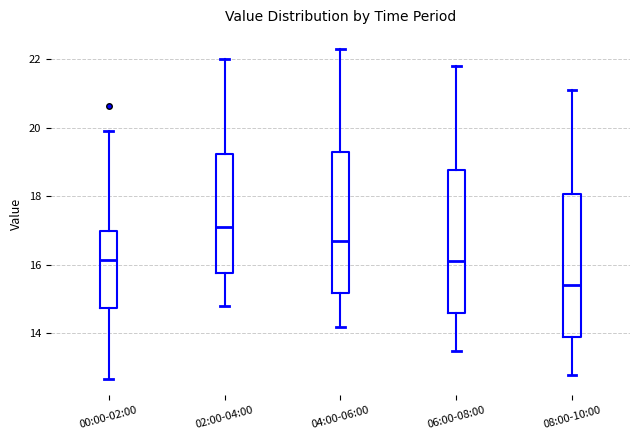

Reading left to right, read every box against the y-axis: the position of its median line, the range the box covers, and the ends of its whiskers. The values are not printed on the chart, so give them approximately, as read against the axis.

00:00-02:00: median 16.2, box 14.8 to 17.0, whiskers 12.6 to 20.0
02:00-04:00: median 17.2, box 15.8 to 19.2, whiskers 14.8 to 22.0
04:00-06:00: median 16.8, box 15.2 to 19.2, whiskers 14.2 to 22.4
06:00-08:00: median 16.2, box 14.6 to 18.8, whiskers 13.6 to 21.8
08:00-10:00: median 15.4, box 14.0 to 18.0, whiskers 12.8 to 21.2